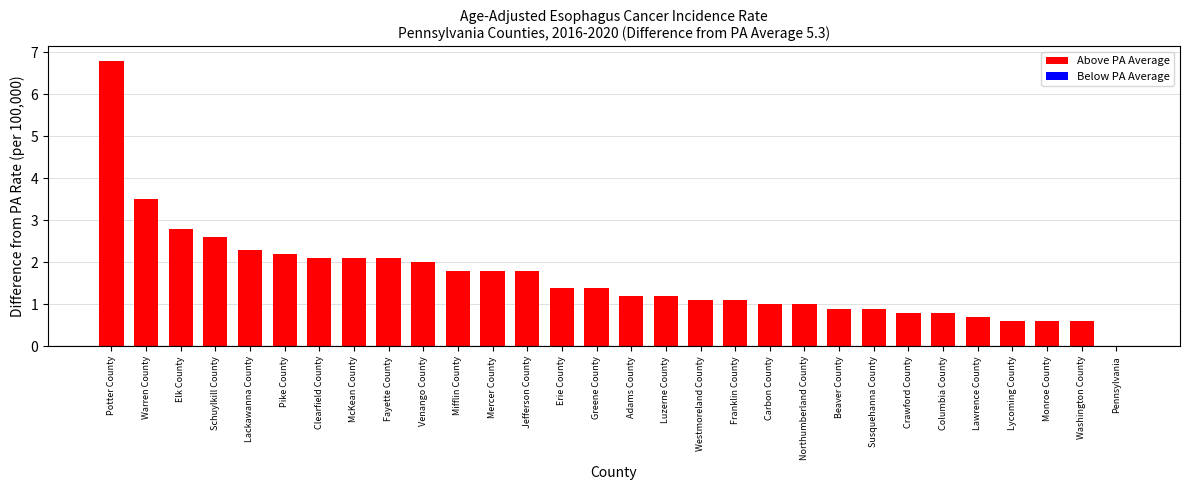

Reading left to right, list all the values displayed in this chart.

6.8	3.5	2.8	2.6	2.3	2.2	2.1	2.1	2.1	2.0	1.8	1.8	1.8	1.4	1.4	1.2	1.2	1.1	1.1	1.0	1.0	0.9	0.9	0.8	0.8	0.7	0.6	0.6	0.6	0.0